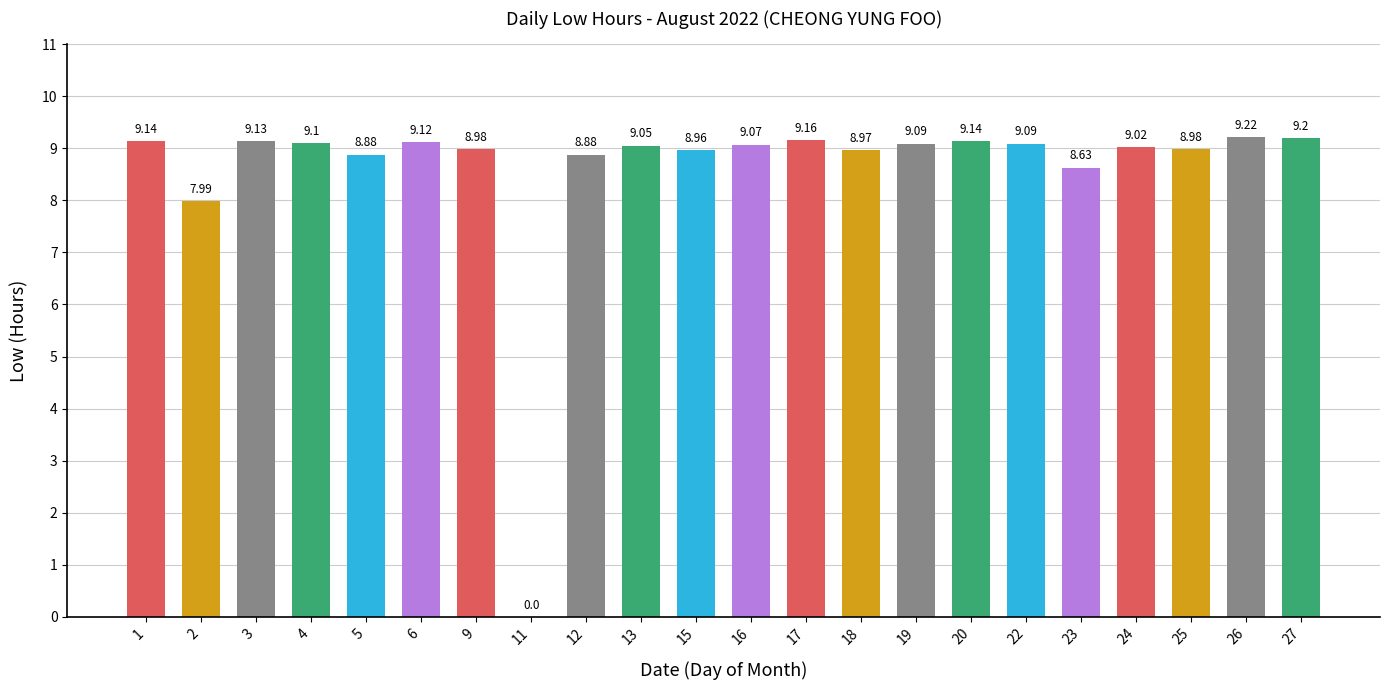

What is the ratio of the value at 1 to the value at 2?

1.1